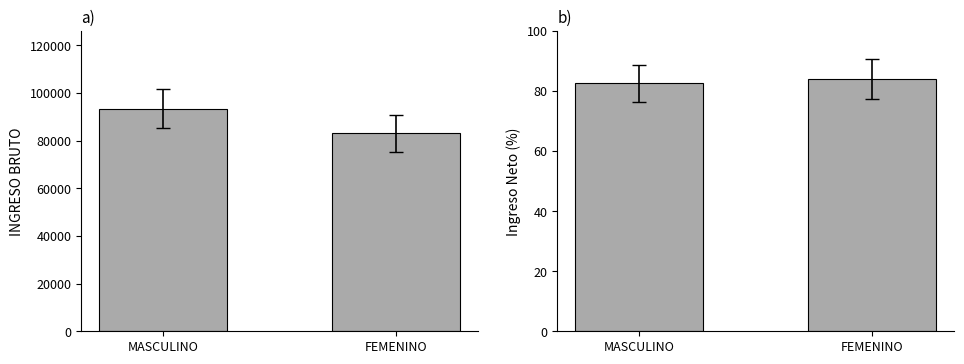

What are all the series names shown in the legend?

INGRESO BRUTO, INGRESO NETO (%)